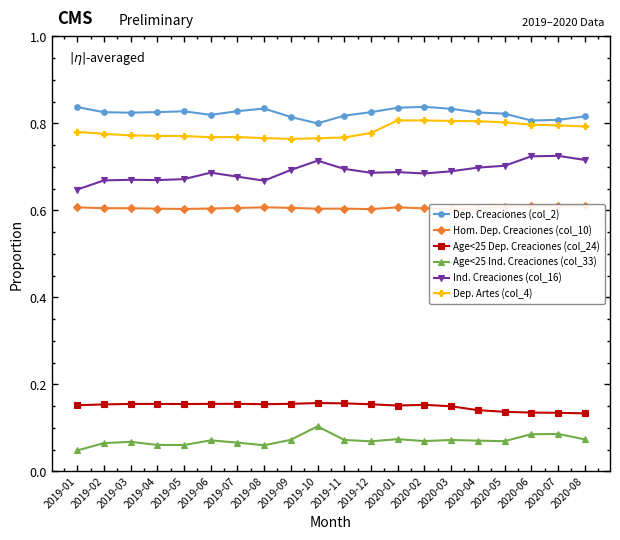

Between 2019-03 and 2019-09, which is larger?

2019-03